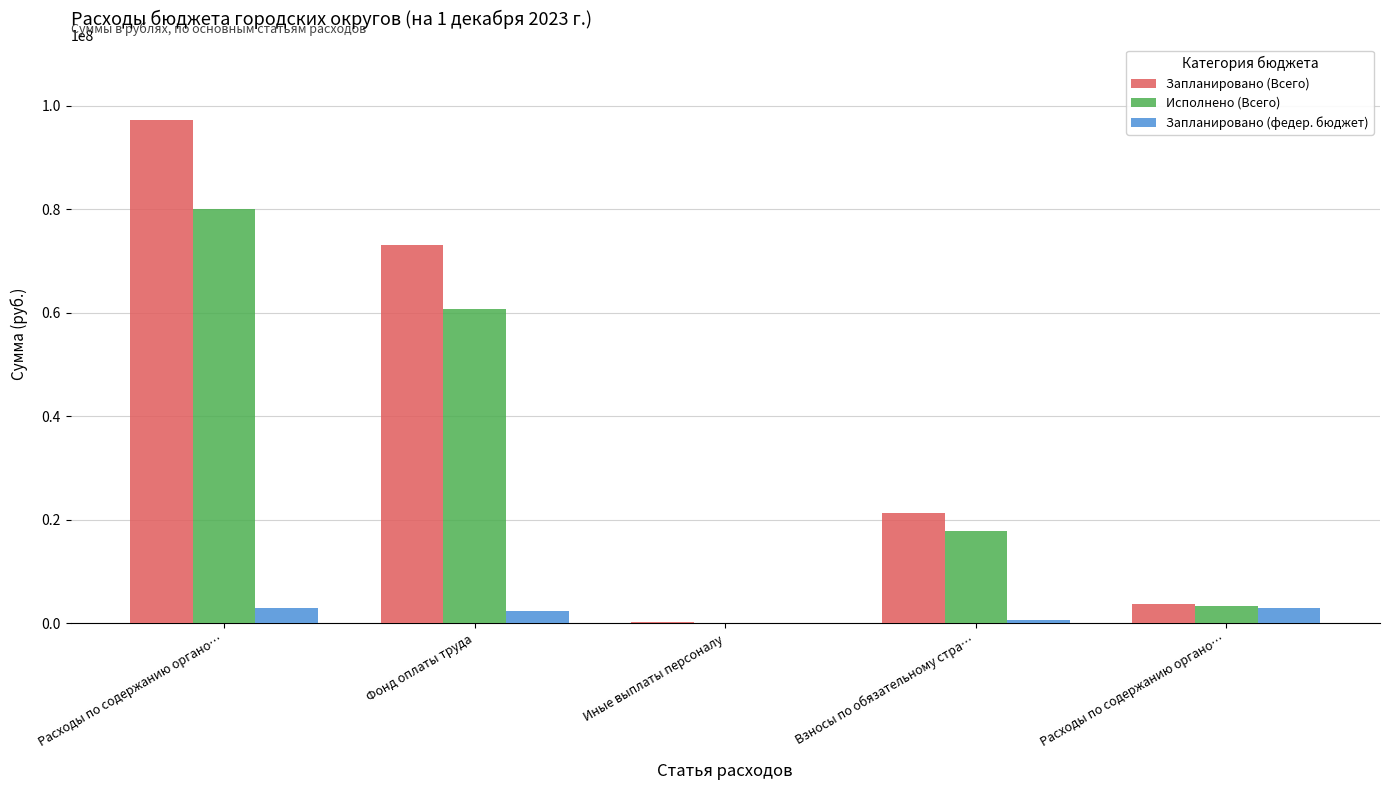

Is the value of Запланировано (федер. бюджет) at Фонд оплаты труда greater than the value of Запланировано (Всего) at Фонд оплаты труда?

No